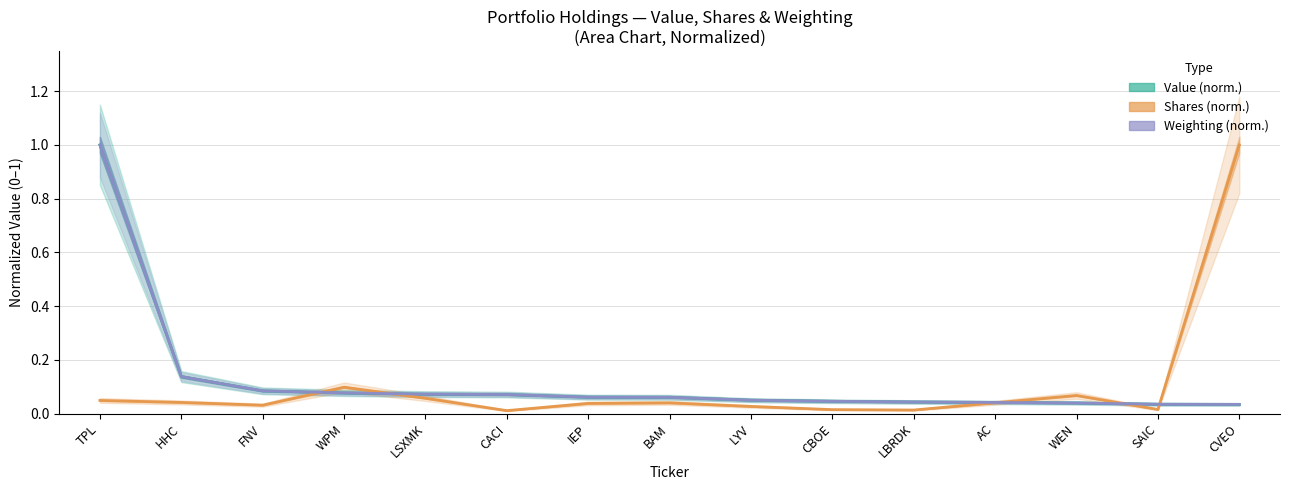

The value of Value (norm.) at WEN is 0.0. True or false?

True